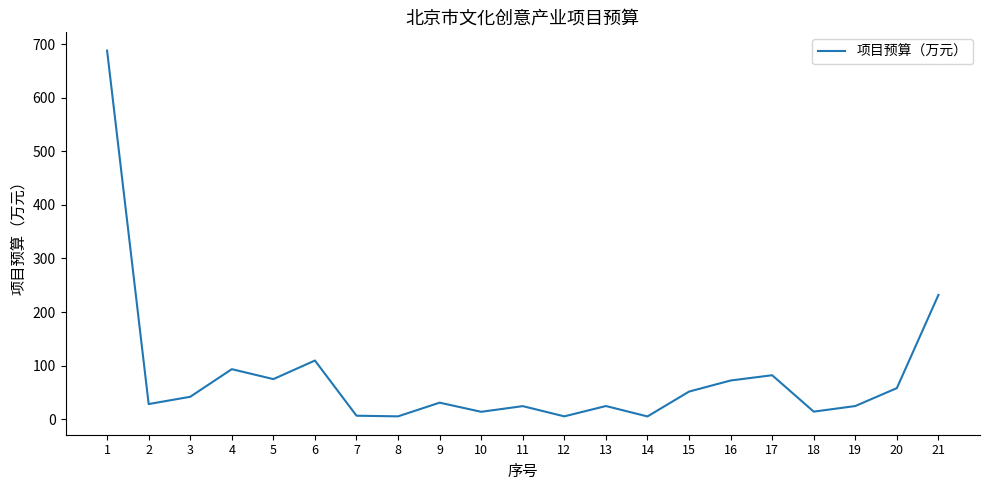

What is the difference between the maximum and minimum values?

683.6